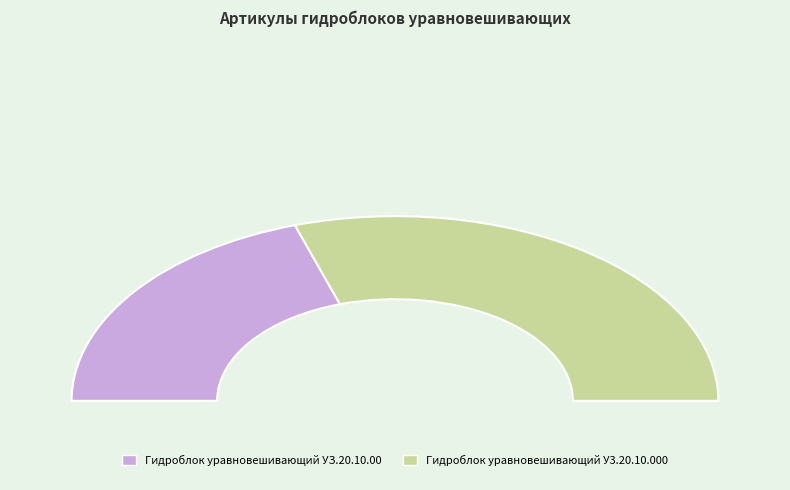

Is it true that Гидроблок уравновешивающий УЗ.20.10.00 is 28% of the pie?

False